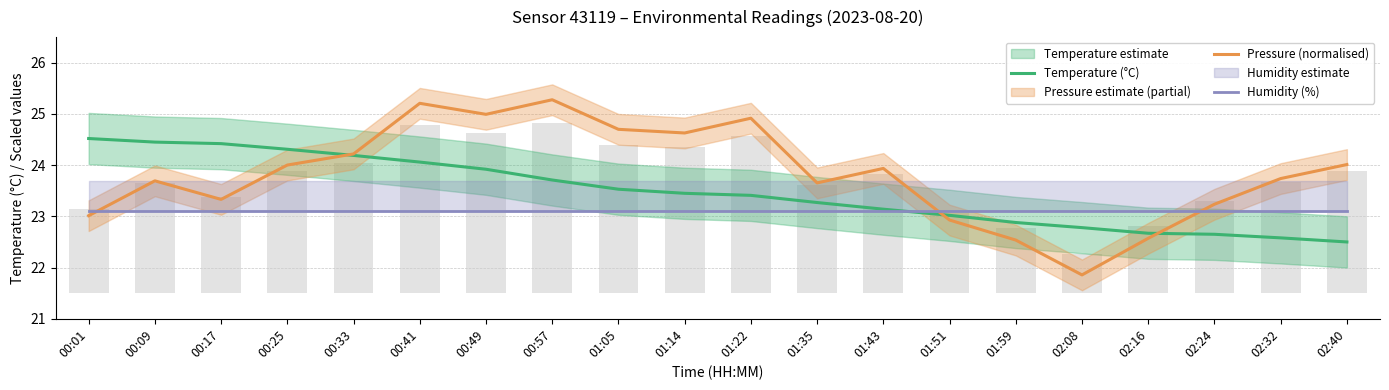

What is the value of the Temperature (°C) bar at the 17th from the left?

22.7